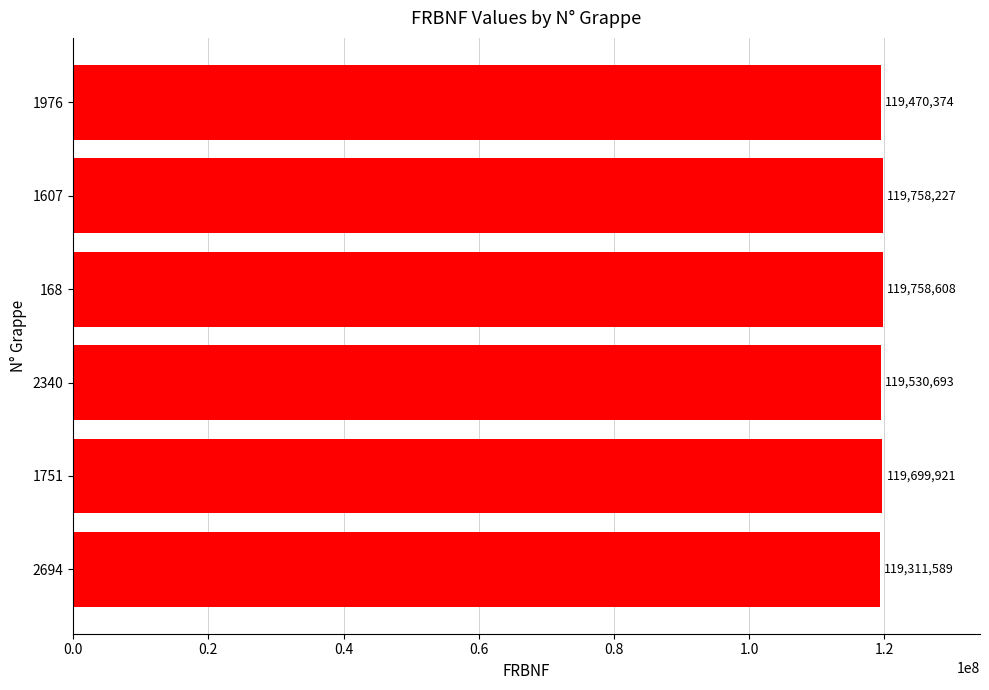

Are the bars grouped side by side (vs. stacked)?

No